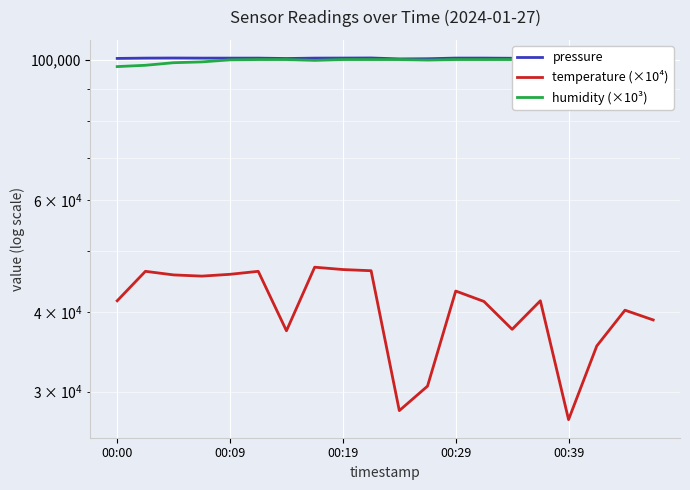

What is the sum of all humidity (×10³) values?

1992830.0